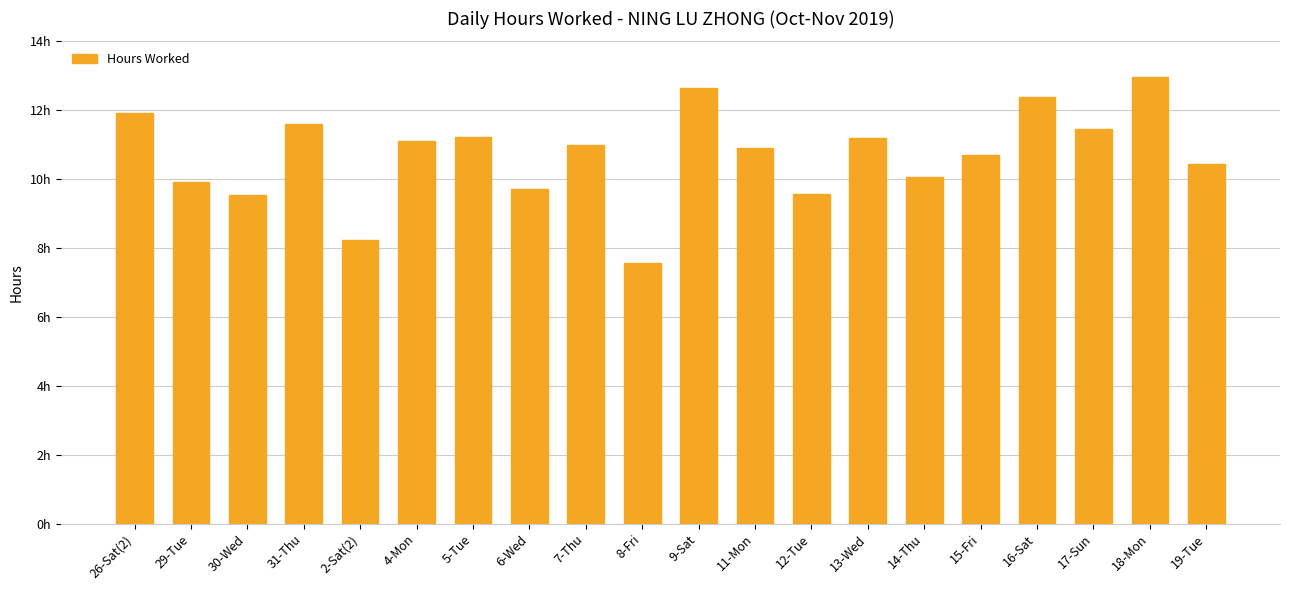

Does the chart contain any negative values?

No